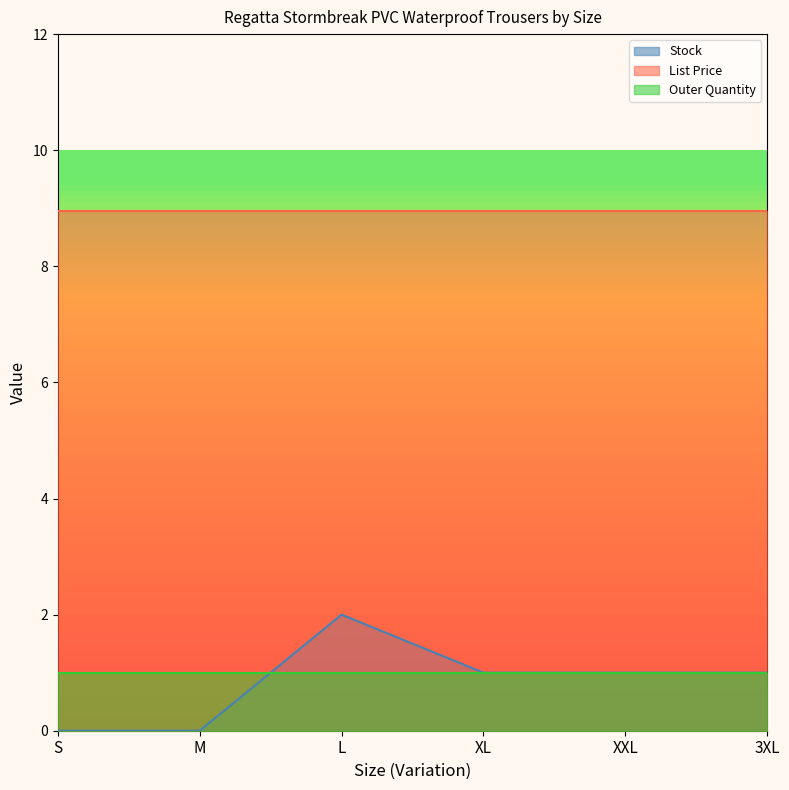

What is the difference between the maximum and minimum values in the Stock series?

2.0